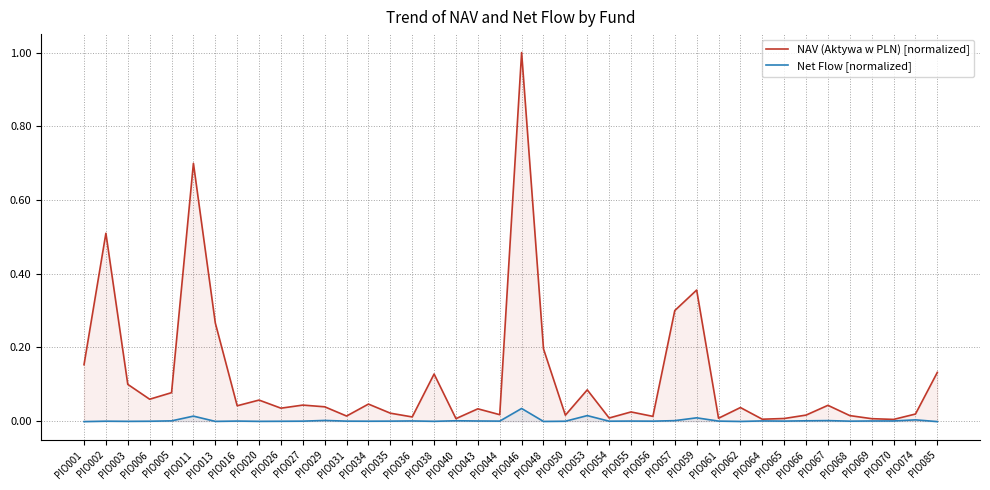

Which series changed the most between PIO040 and PIO043?

NAV (Aktywa w PLN) [normalized]